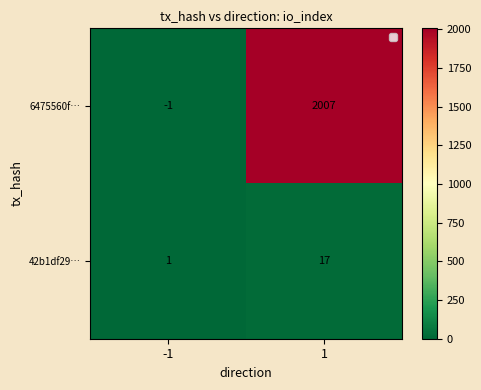

What value does the 42b1df29… series have at 1, to the nearest 10?

20